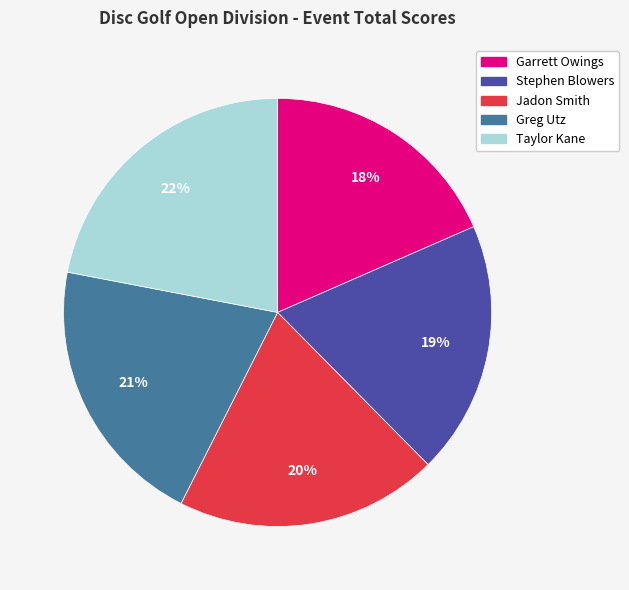

The Jadon Smith slice represents 20% of the pie. True or false?

True